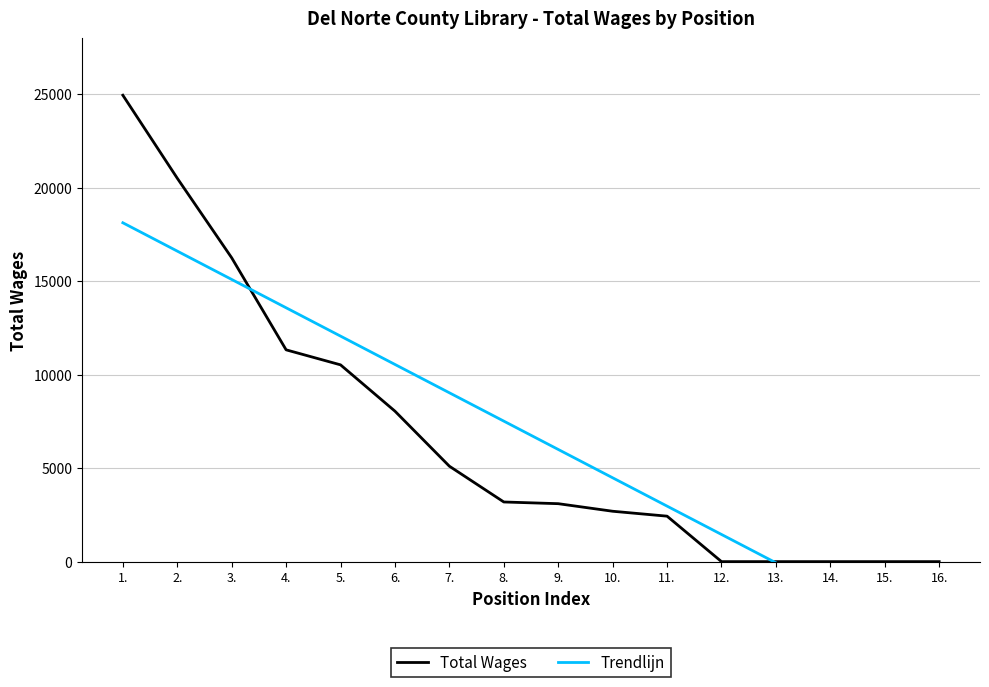

What is the average value of the Total Wages series?

6759